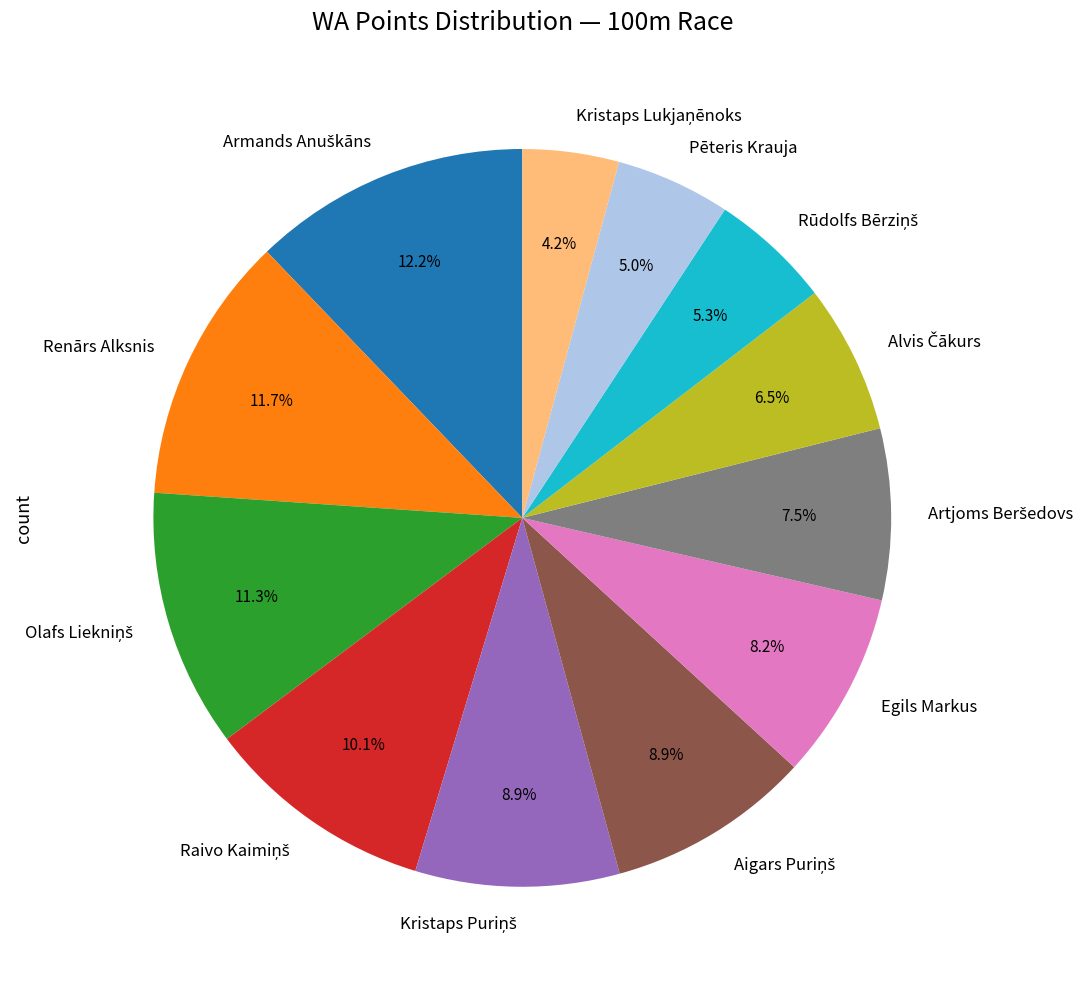

Is the sum of Renārs Alksnis and Pēteris Krauja greater than half?

No